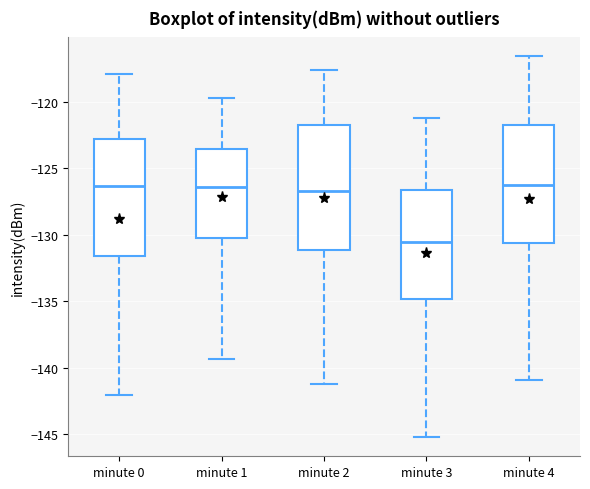

Reading left to right, transcribe this box plot: for each box, give where its median line is, the range the box spans, and where its two whiskers end, as read against the y-axis. The values are not printed on the chart, so give them approximately, as read against the axis.

minute 0: median -126.5, box -131.5 to -123.0, whiskers -142.0 to -118.0
minute 1: median -126.5, box -130.0 to -123.5, whiskers -139.5 to -119.5
minute 2: median -126.5, box -131.0 to -121.5, whiskers -141.0 to -117.5
minute 3: median -130.5, box -135.0 to -126.5, whiskers -145.0 to -121.0
minute 4: median -126.0, box -130.5 to -121.5, whiskers -141.0 to -116.5